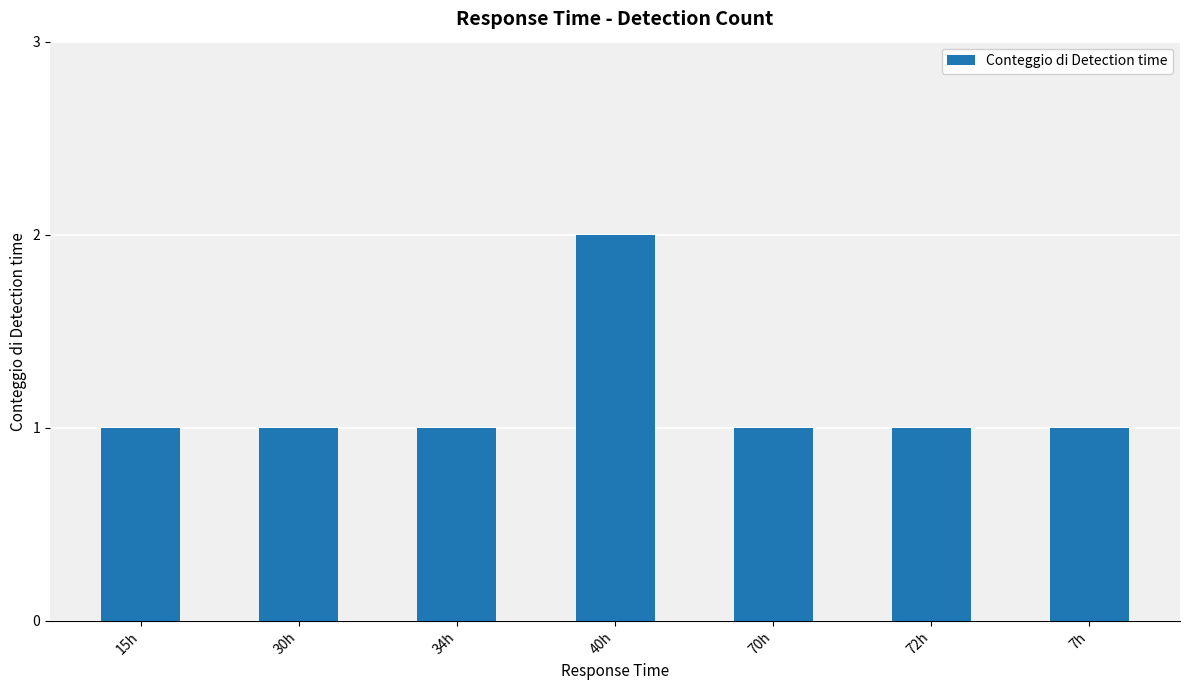

Which category has the highest value across all series?

40h